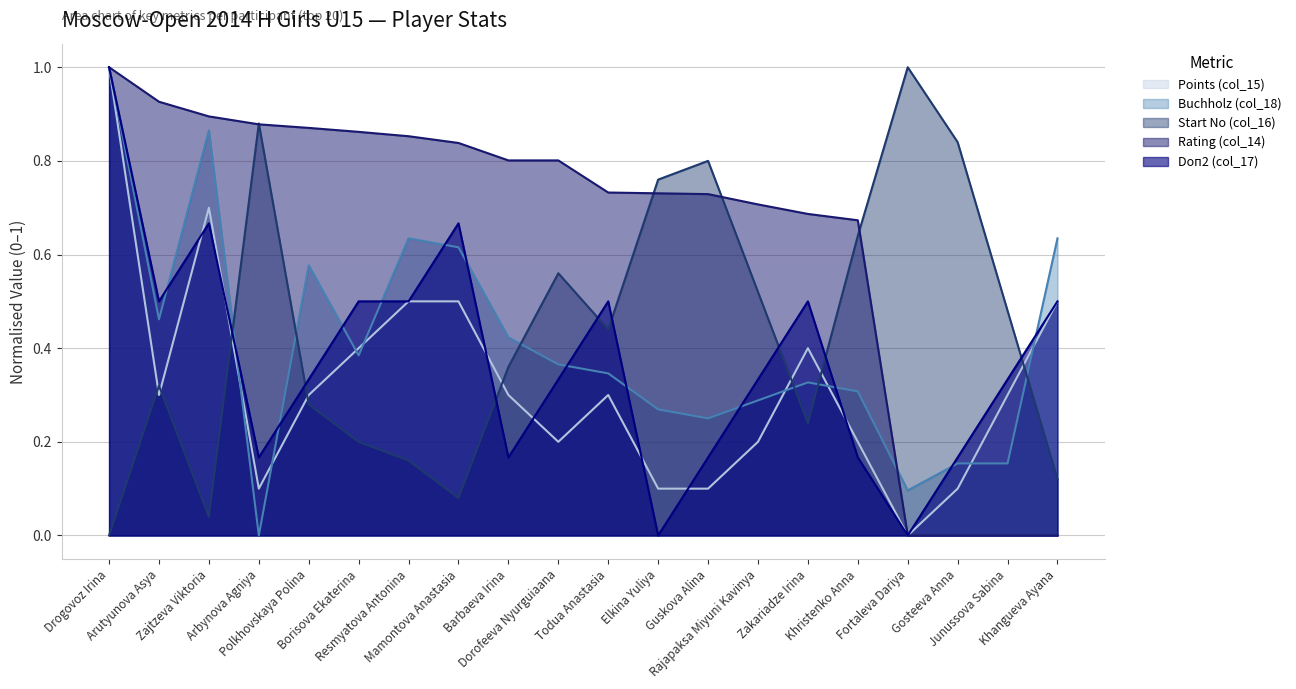

Which series has the widest spread of values?

Points (col_15)